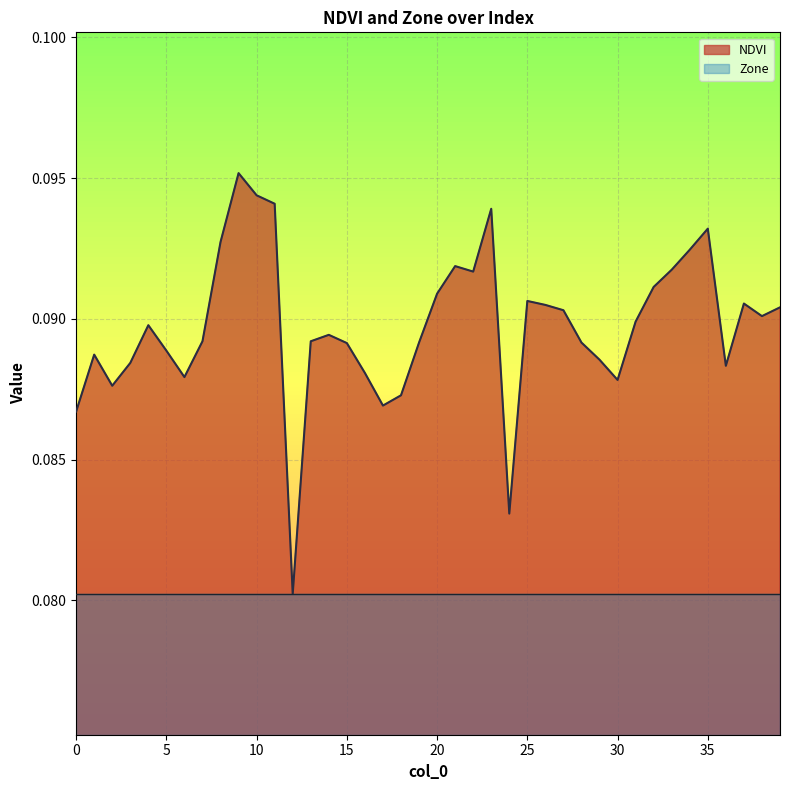

At which category does the chart reach its minimum across all series?

12